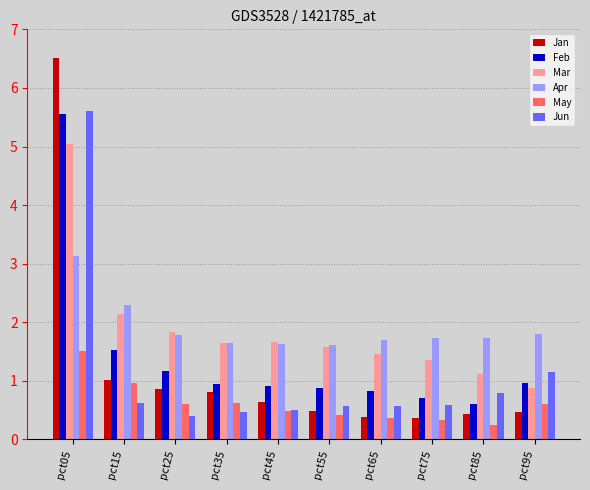

How many values in the Mar series exceed 1?

9